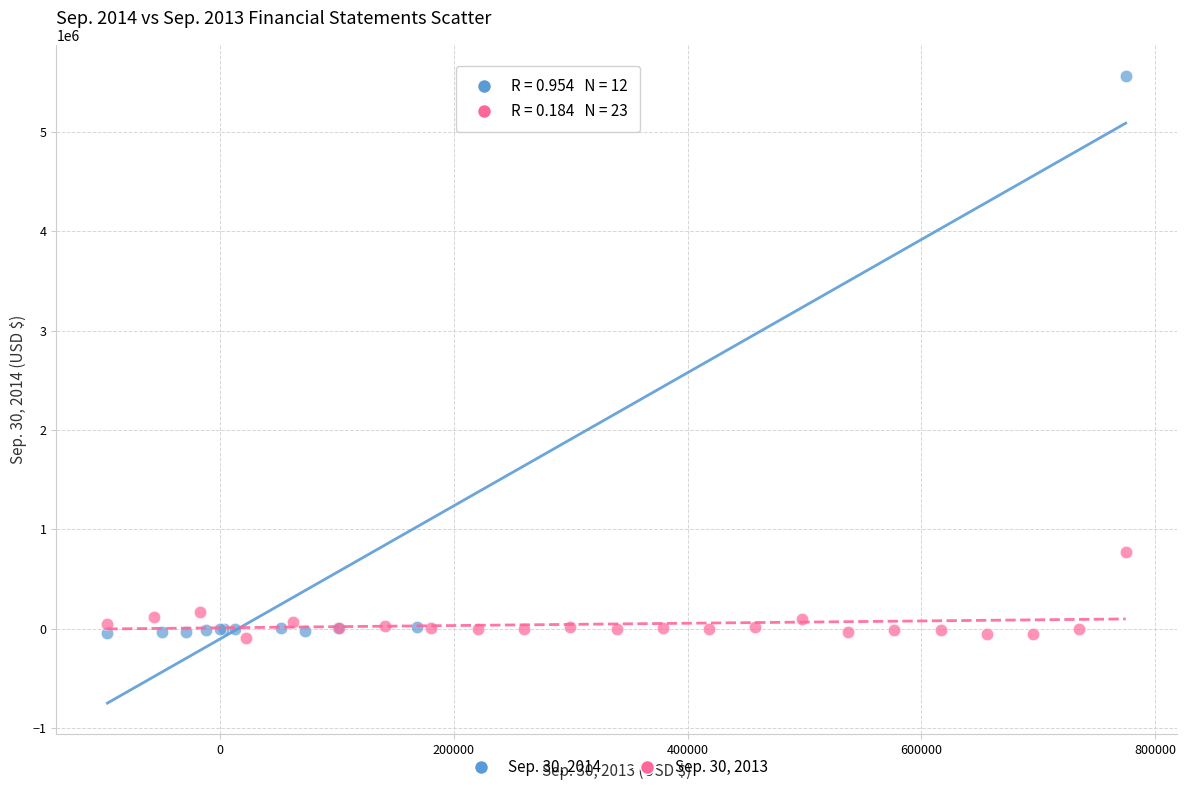

Which series contains the highest Y value?

Sep. 30, 2014